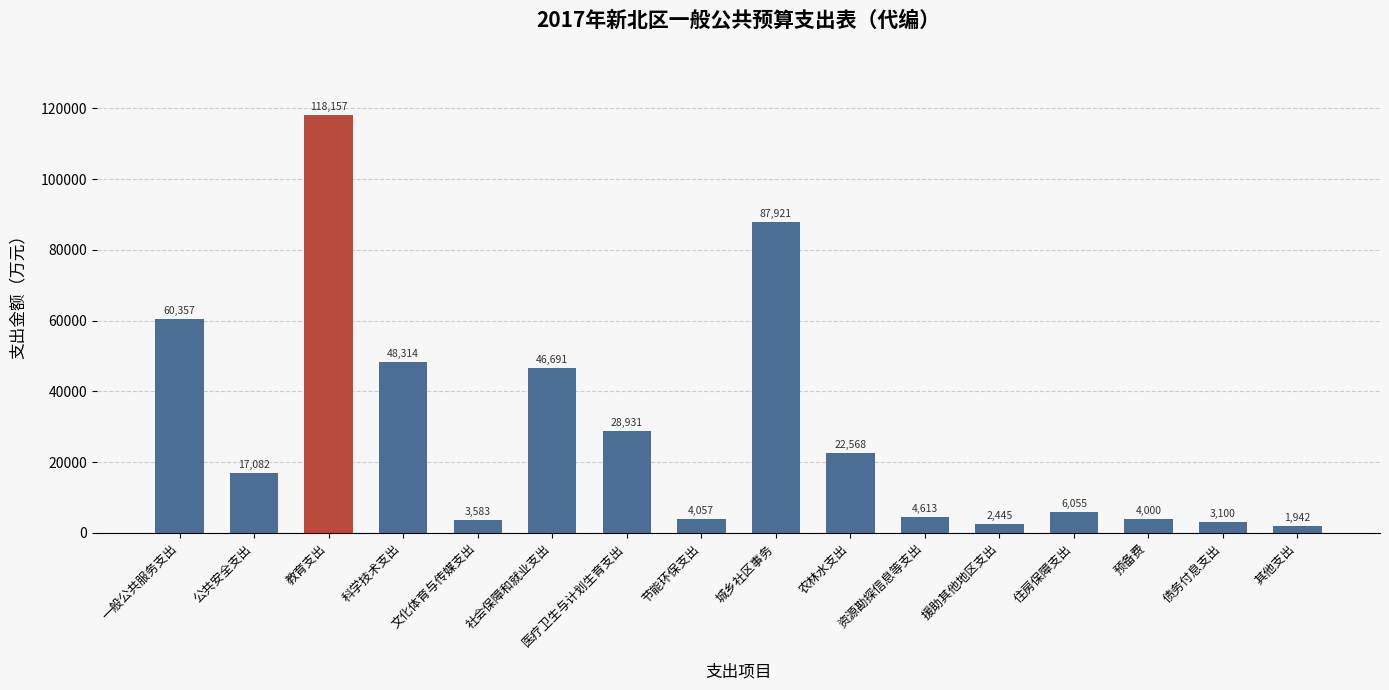

Count the number of data series in this chart.

1